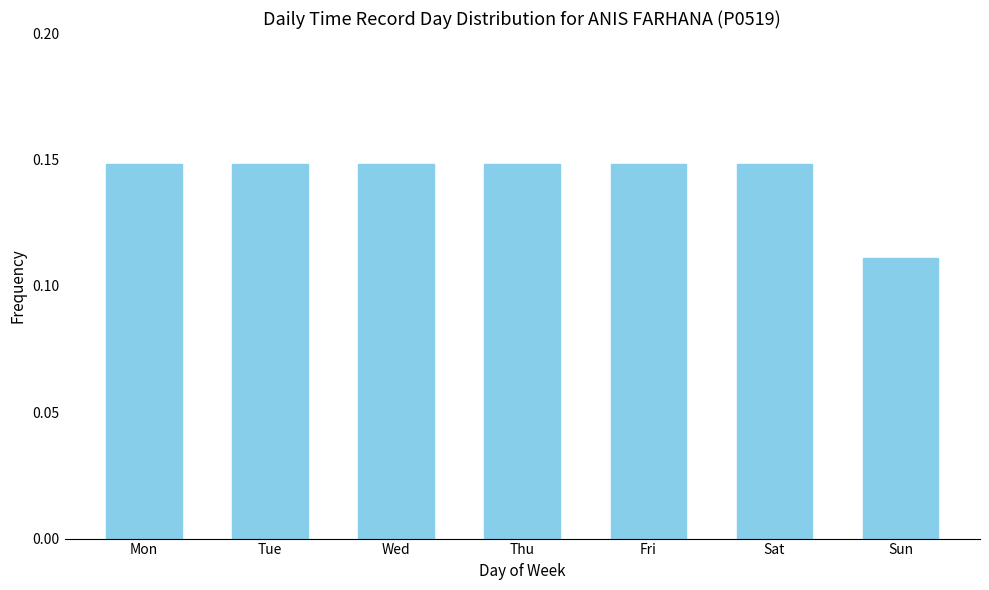

At which category does the chart reach its minimum across all series?

Sun